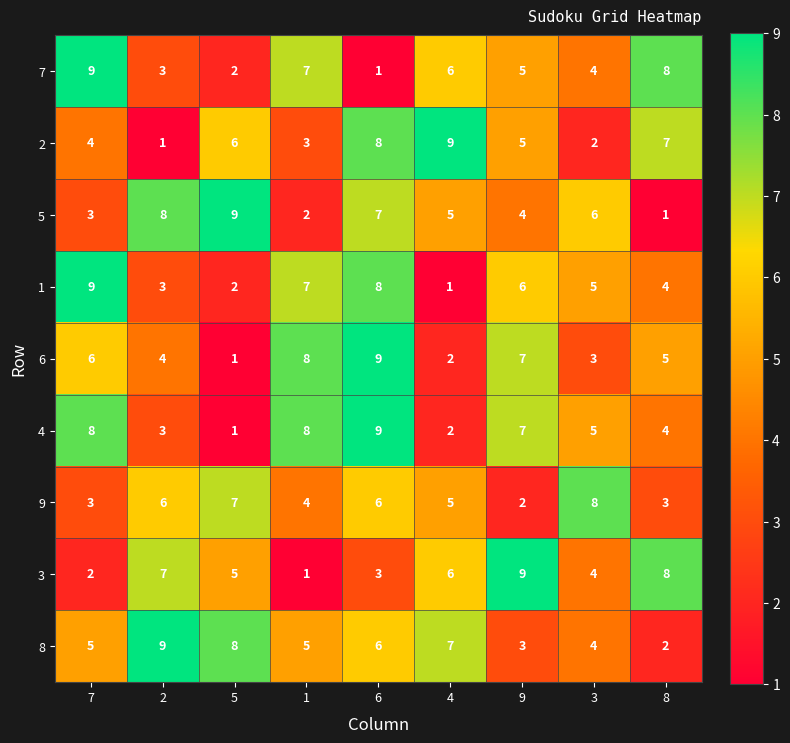

Read the 2 value at 9.

5